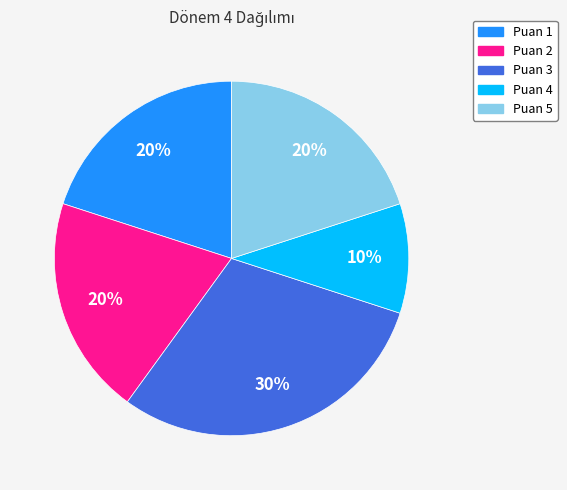

Which slice is the largest?

Puan 3